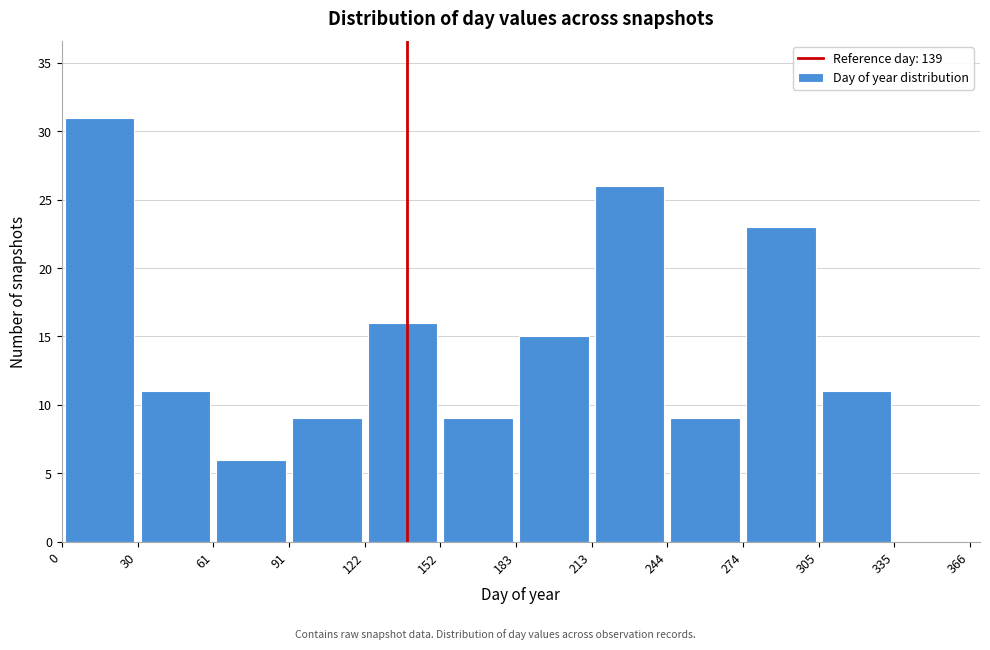

Reading left to right, transcribe this chart: for each bar, give the range it covers on the x-axis and its height. The values are not printed on the chart, so give them approximately, as read against the axis.

0 to 30: 31
30 to 61: 11
61 to 91: 6
91 to 122: 9
122 to 152: 16
152 to 183: 9
183 to 213: 15
213 to 244: 26
244 to 274: 9
274 to 305: 23
305 to 335: 11
335 to 366: 0